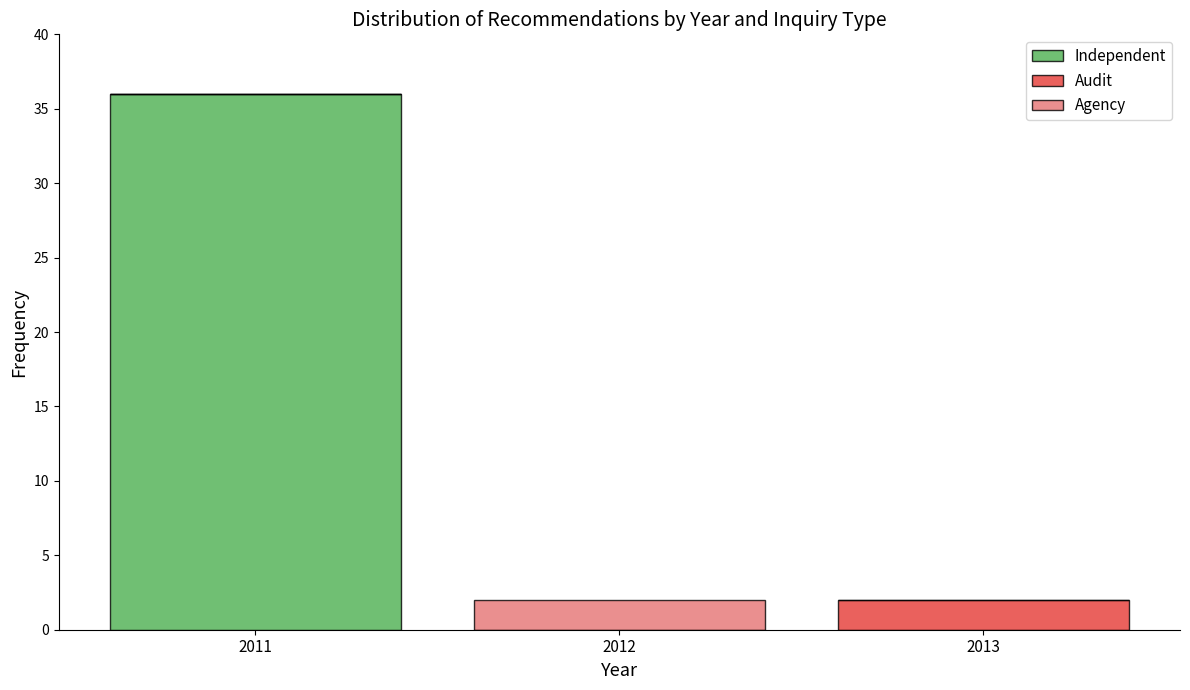

Which range on the x-axis has the tallest stacked bar (by total height)?

2010.5 to 2011.5